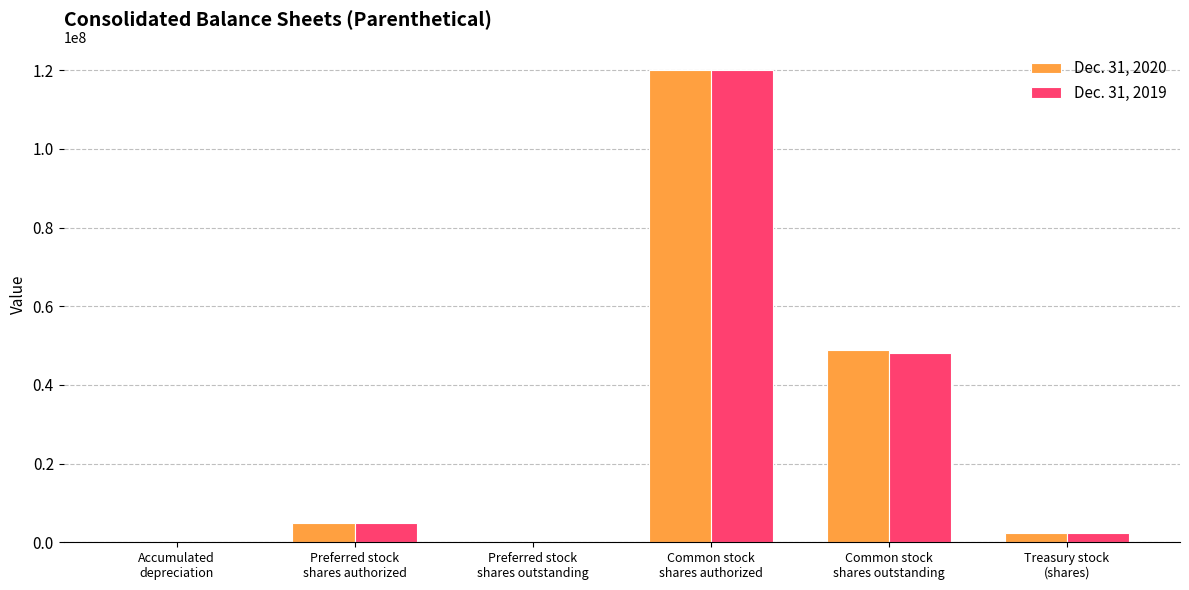

What is the maximum value shown in the chart?

120000000